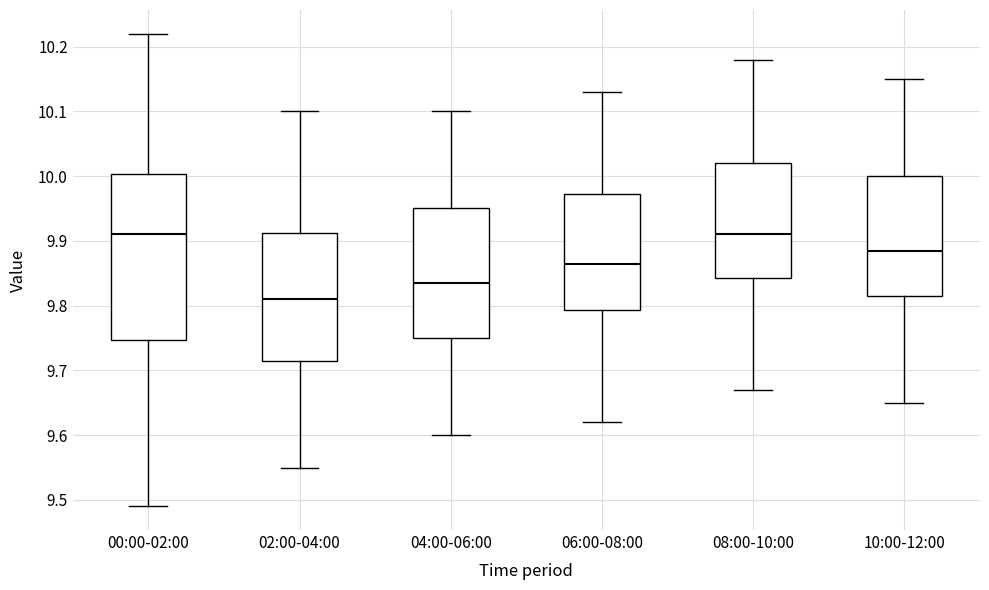

Reading left to right, read every box against the y-axis: the position of its median line, the range the box covers, and the ends of its whiskers. The values are not printed on the chart, so give them approximately, as read against the axis.

00:00-02:00: median 9.91, box 9.75 to 10.00, whiskers 9.49 to 10.22
02:00-04:00: median 9.81, box 9.72 to 9.91, whiskers 9.55 to 10.10
04:00-06:00: median 9.84, box 9.75 to 9.95, whiskers 9.60 to 10.10
06:00-08:00: median 9.87, box 9.79 to 9.97, whiskers 9.62 to 10.13
08:00-10:00: median 9.91, box 9.84 to 10.02, whiskers 9.67 to 10.18
10:00-12:00: median 9.89, box 9.82 to 10.00, whiskers 9.65 to 10.15